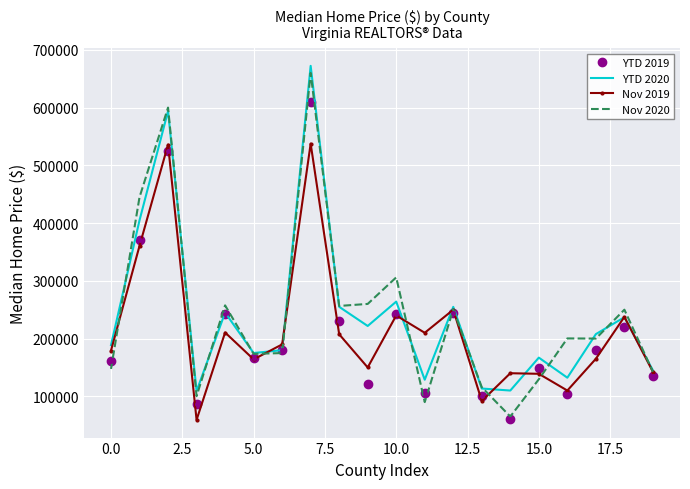

Which series has the largest range (max minus min)?

Nov 2020